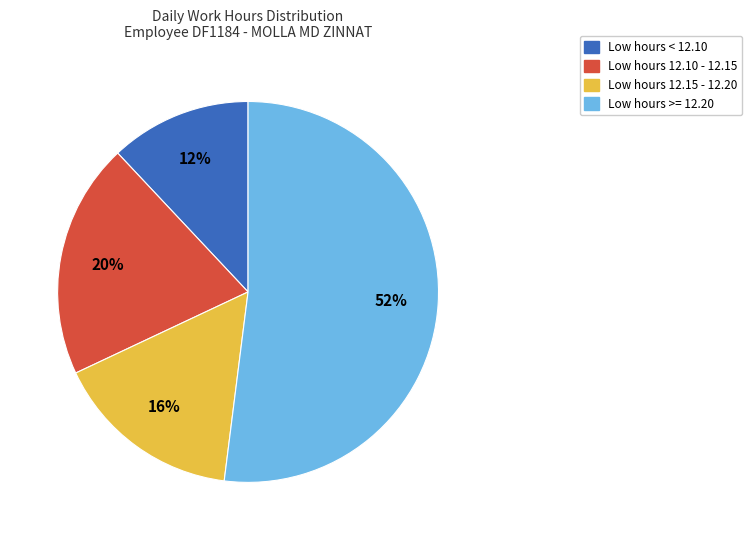

Does any single category account for the majority?

Yes